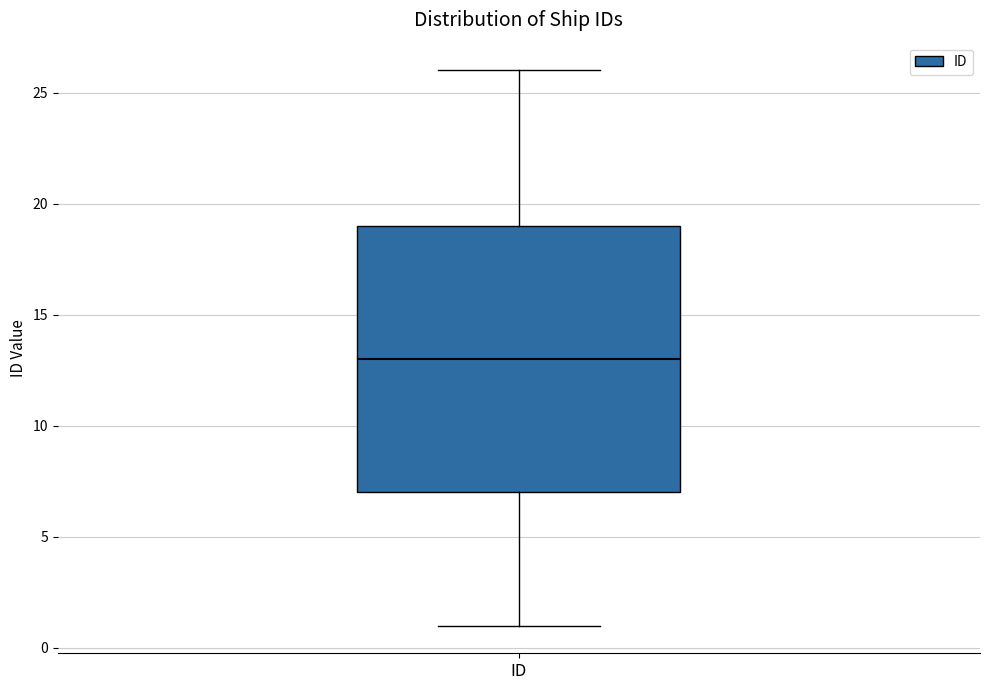

Transcribe this box plot: give where the median line is, the range the box spans, and where the two whiskers end, as read against the y-axis. The values are not printed on the chart, so give them approximately, as read against the axis.

median 13, box 7 to 19, whiskers 1 to 26